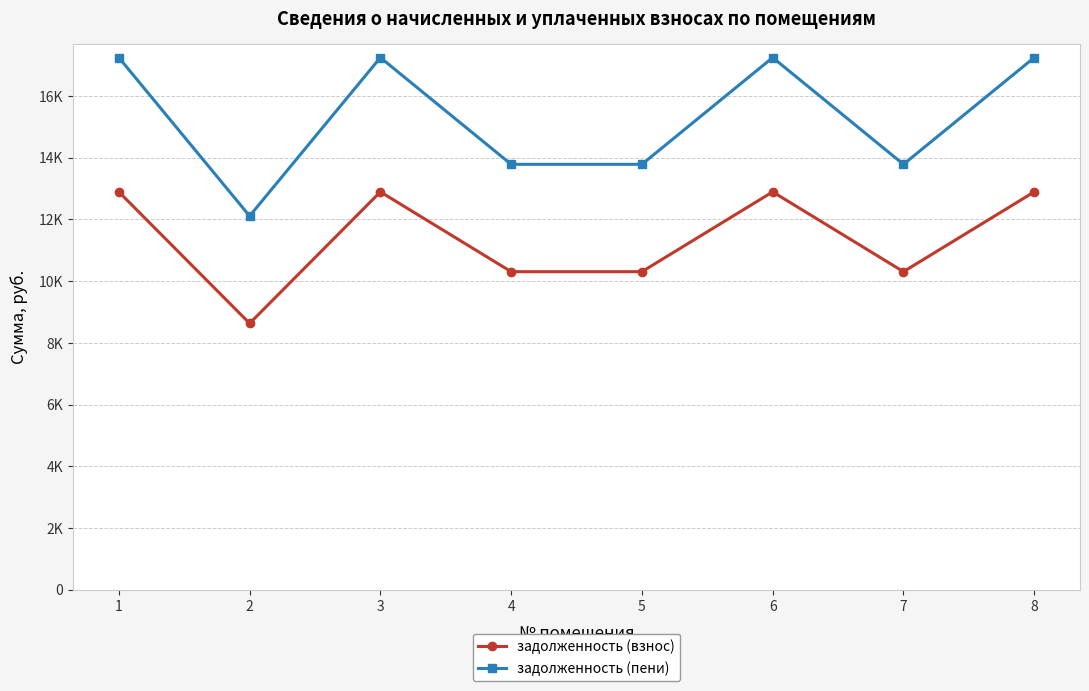

Read the задолженность (пени) value at 2.

12110.2